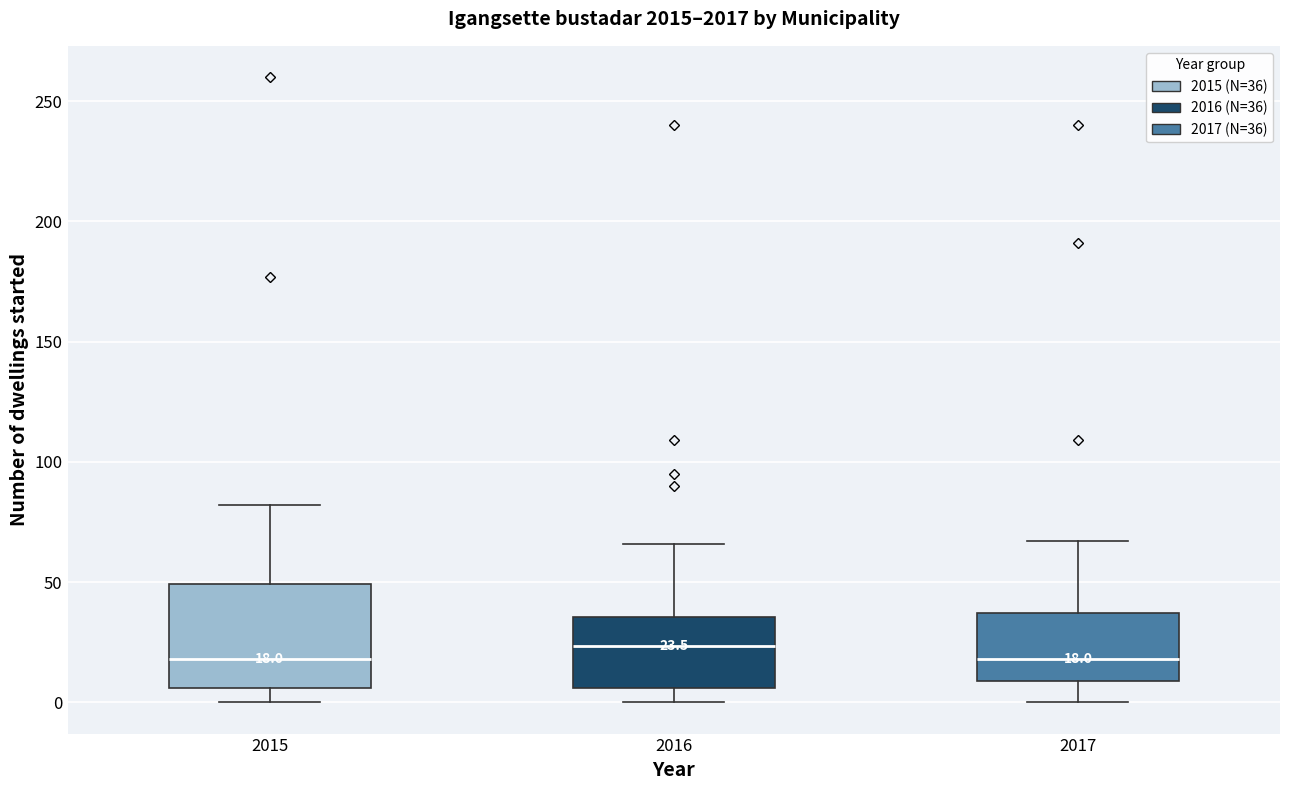

Which box has the highest median line?

2016